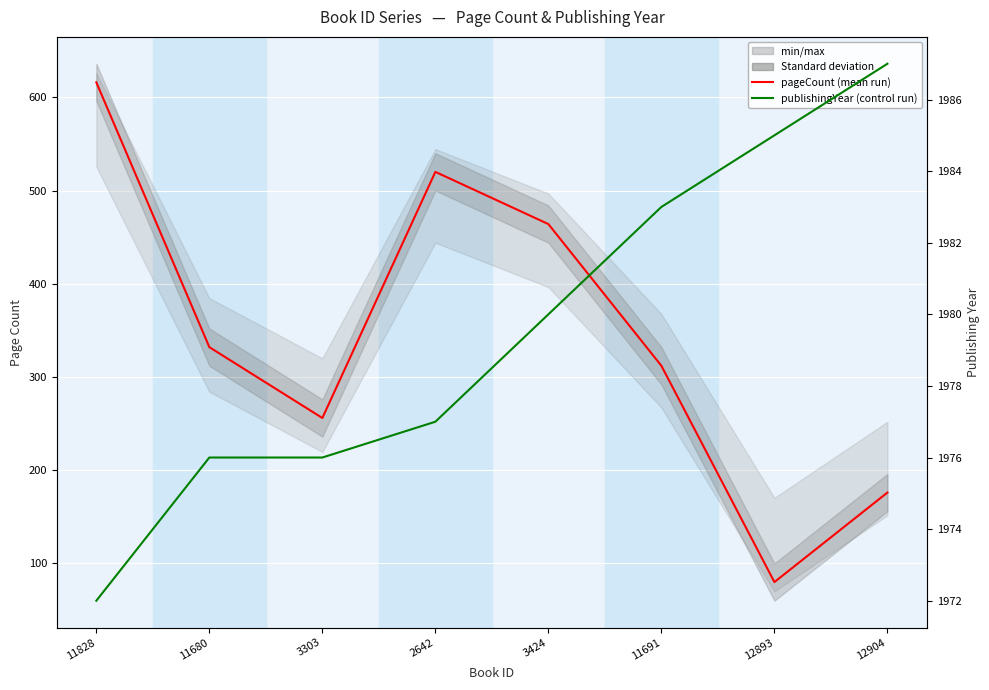

What is the label of the 6th point from the left?

11691